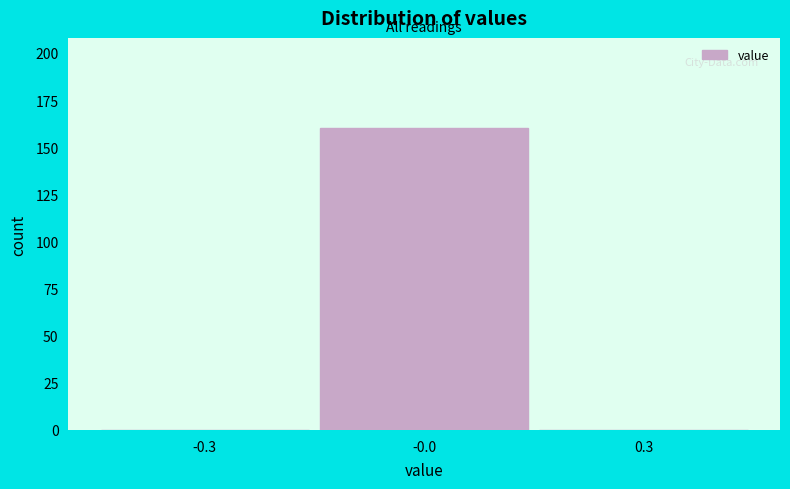

Reading left to right, extract all data points from this chart.

-0.3=0	-0.0=160	0.3=0